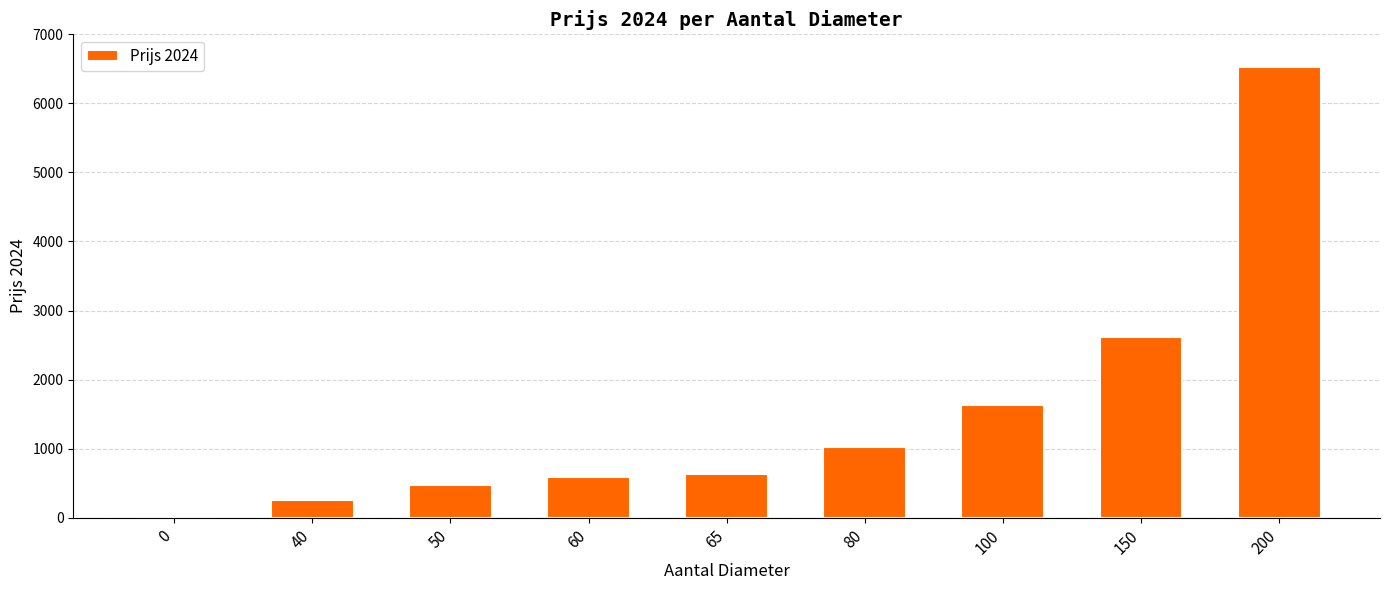

What is the ratio of the value at 50 to the value at 65?

0.8